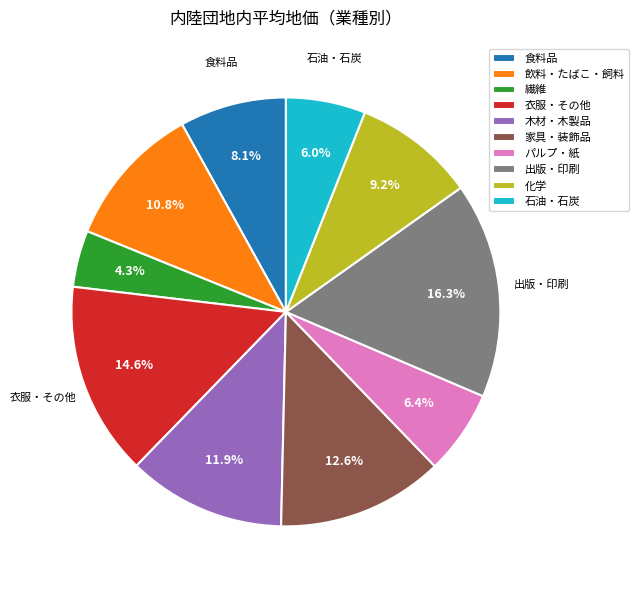

The 木材・木製品 slice represents 23% of the pie. True or false?

False